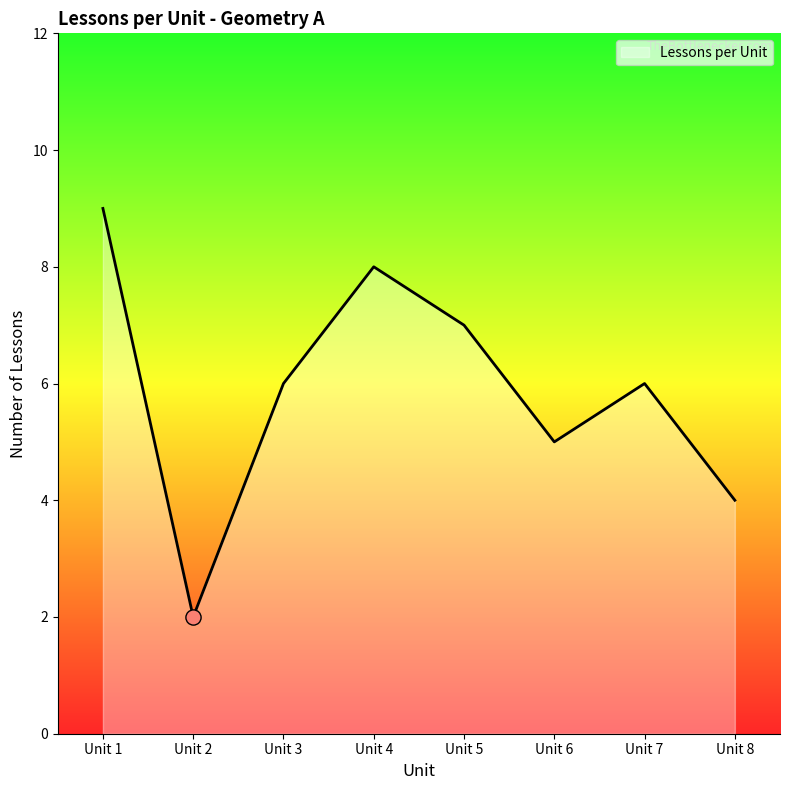

What is the ratio of the value at Unit 3 to the value at Unit 5?

0.9